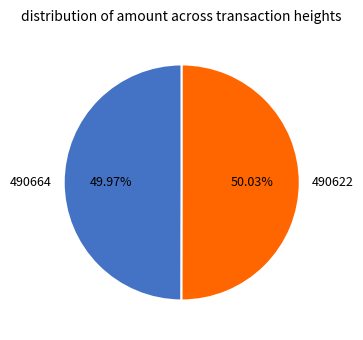

Do 490622 and 490664 together represent more than half of the pie?

Yes